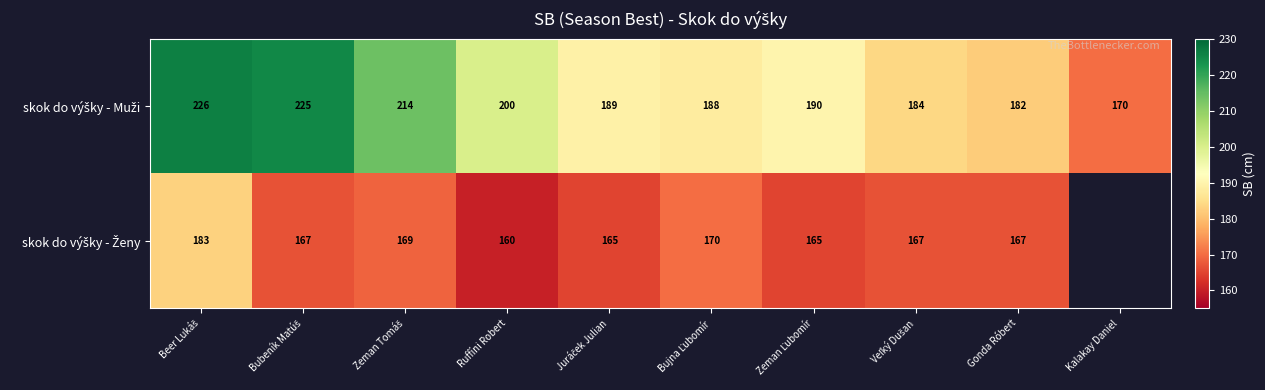

What is the spread (max minus min) of values at Gonda Róbert?

15